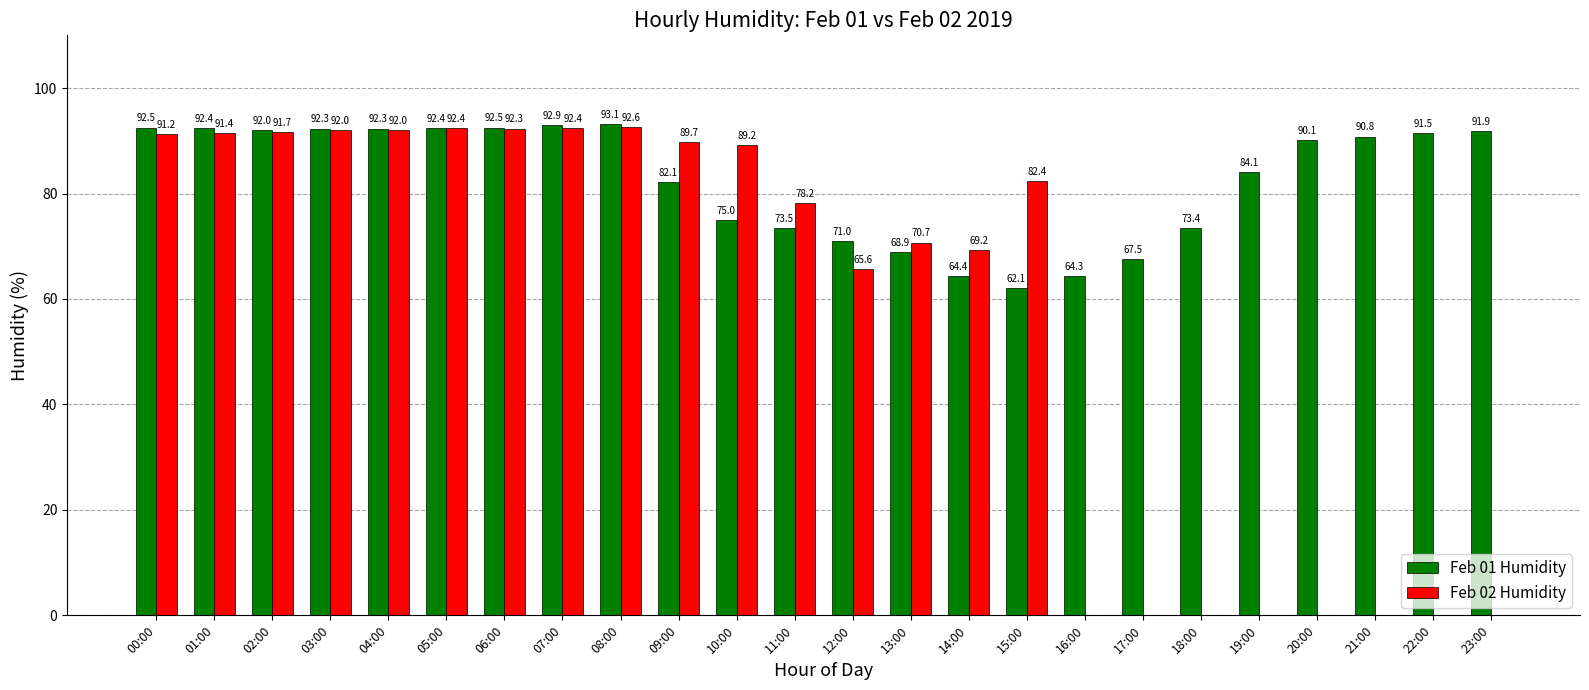

At which category is the sum across all series the highest?

08:00